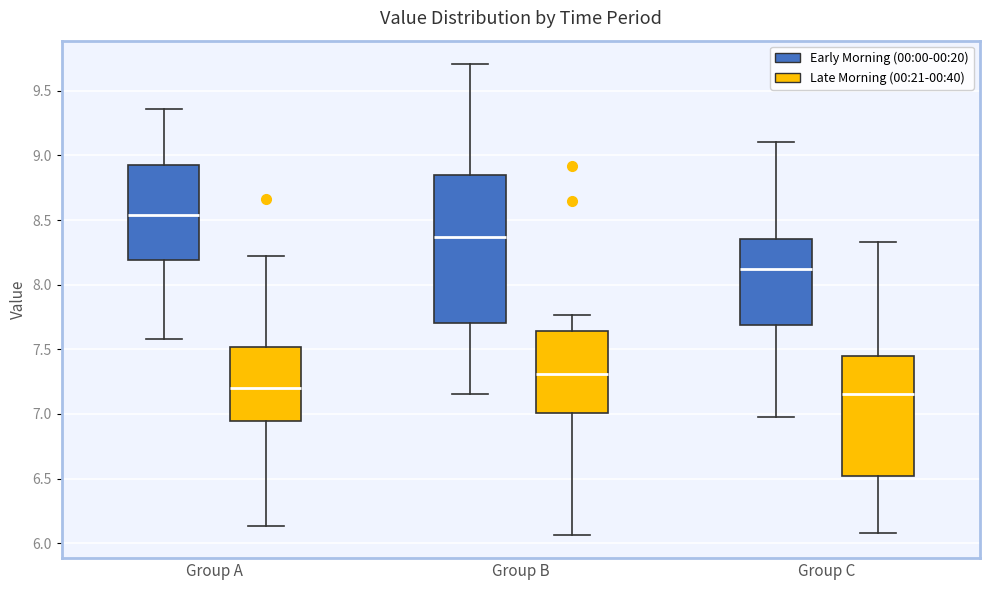

Reading left to right, transcribe this box plot: for each box, give where its median line is, the range the box spans, and where its two whiskers end, as read against the y-axis. The values are not printed on the chart, so give them approximately, as read against the axis.

Group A (Early Morning (00:00-00:20)): median 8.55, box 8.20 to 8.90, whiskers 7.60 to 9.35
Group A (Late Morning (00:21-00:40)): median 7.20, box 6.95 to 7.50, whiskers 6.15 to 8.20
Group B (Early Morning (00:00-00:20)): median 8.35, box 7.70 to 8.85, whiskers 7.15 to 9.70
Group B (Late Morning (00:21-00:40)): median 7.30, box 7.00 to 7.65, whiskers 6.05 to 7.75
Group C (Early Morning (00:00-00:20)): median 8.10, box 7.70 to 8.35, whiskers 7.00 to 9.10
Group C (Late Morning (00:21-00:40)): median 7.15, box 6.50 to 7.45, whiskers 6.10 to 8.35